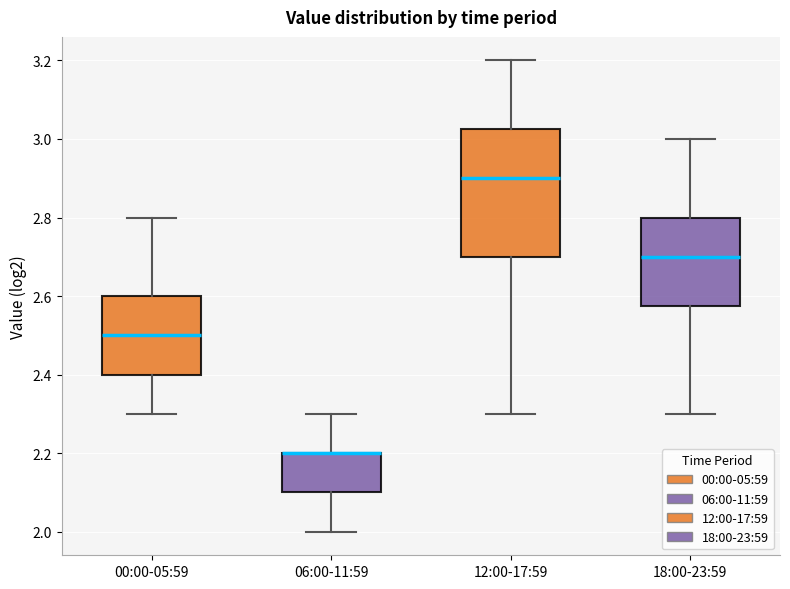

Where does the upper whisker of the box for 00:00-05:59 end on the y-axis? The values are not printed on the chart, so give them approximately, as read against the axis.

2.80